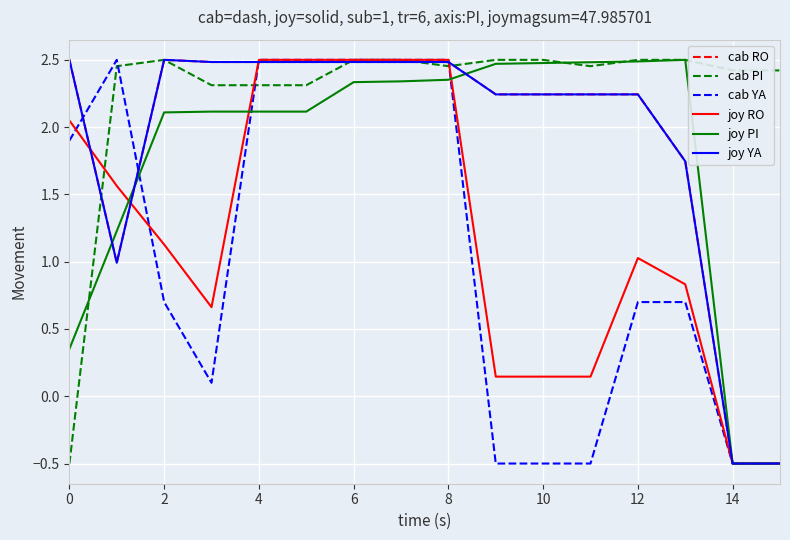

Does the chart display data point markers on the line(s)?

No